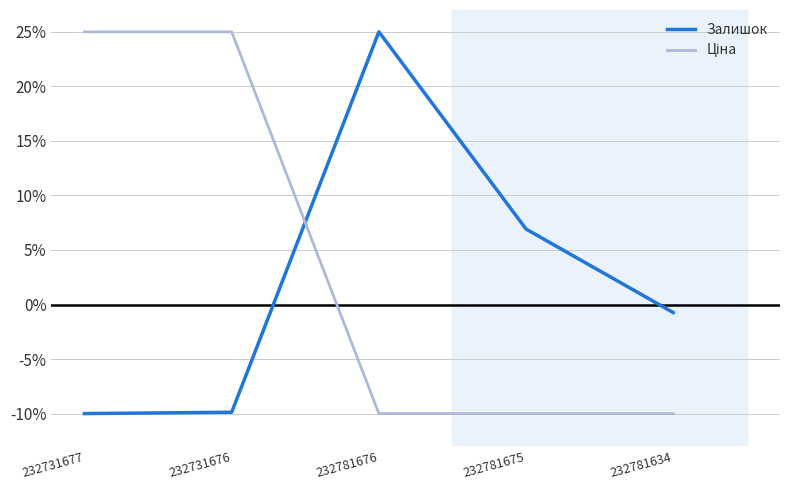

Where does the Залишок series first go above 0?

232781676